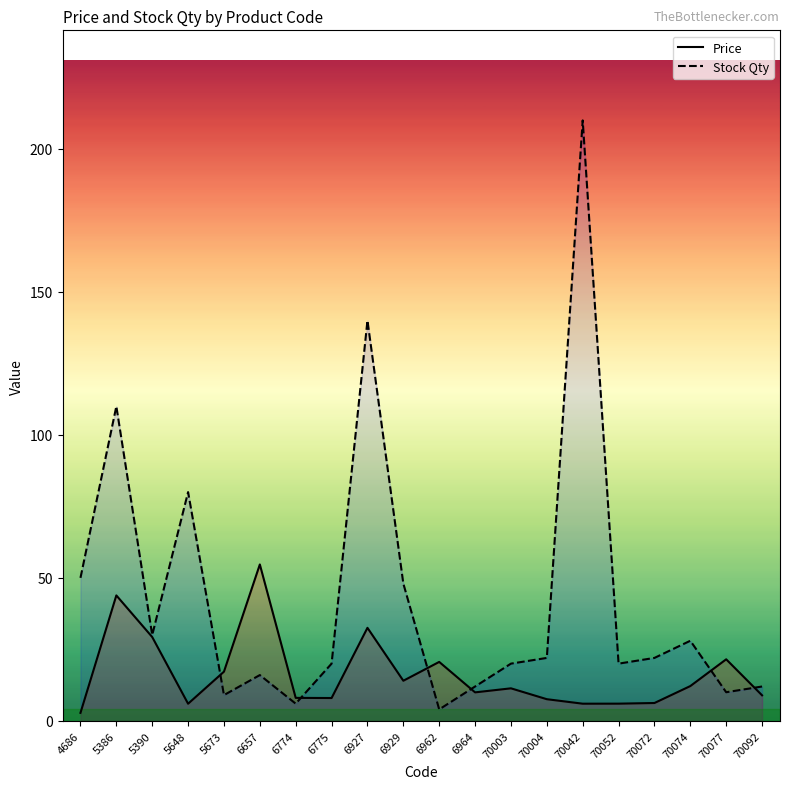

At which category is the sum across all series the highest?

70042